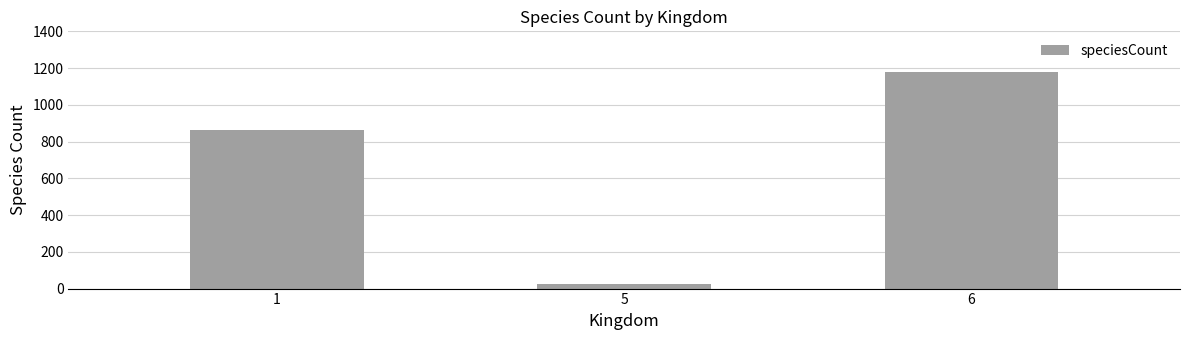

List the labels in order of value, smallest first.

5, 1, 6